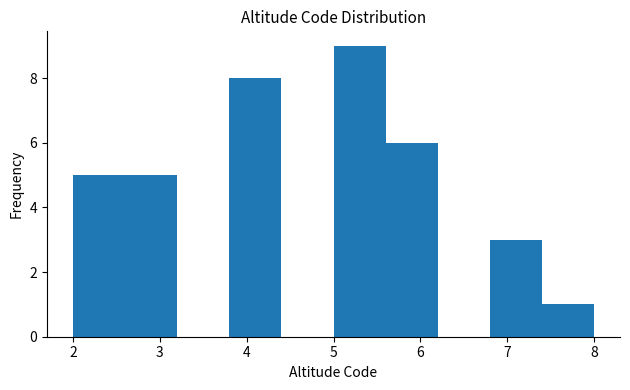

How tall is the bar that spans 6.8 to 7.4 on the x-axis? The values are not printed on the chart, so give them approximately, as read against the axis.

3